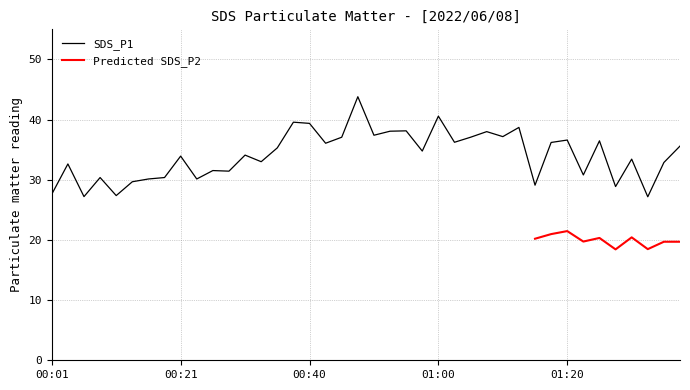

At which label is the value closest to 35?

00:58